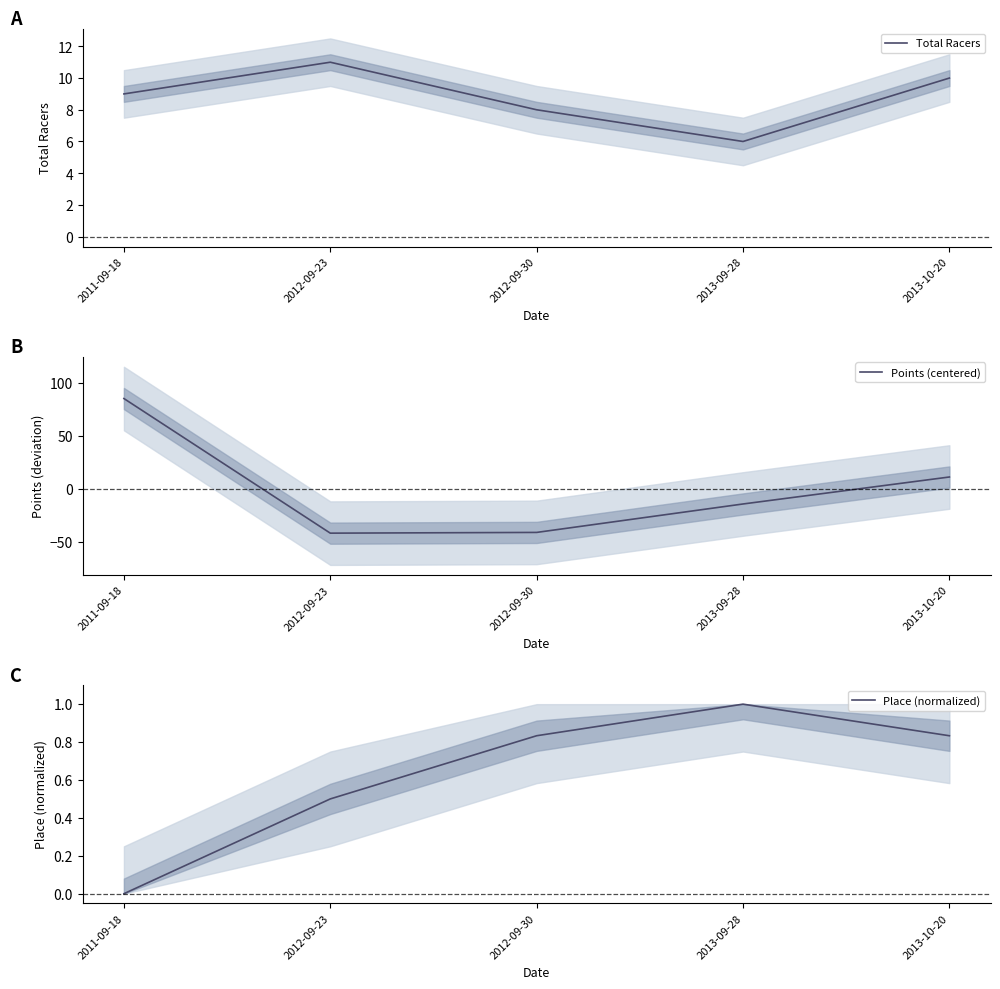

True or false: Total Racers and Place (normalized) intersect in this chart.

False